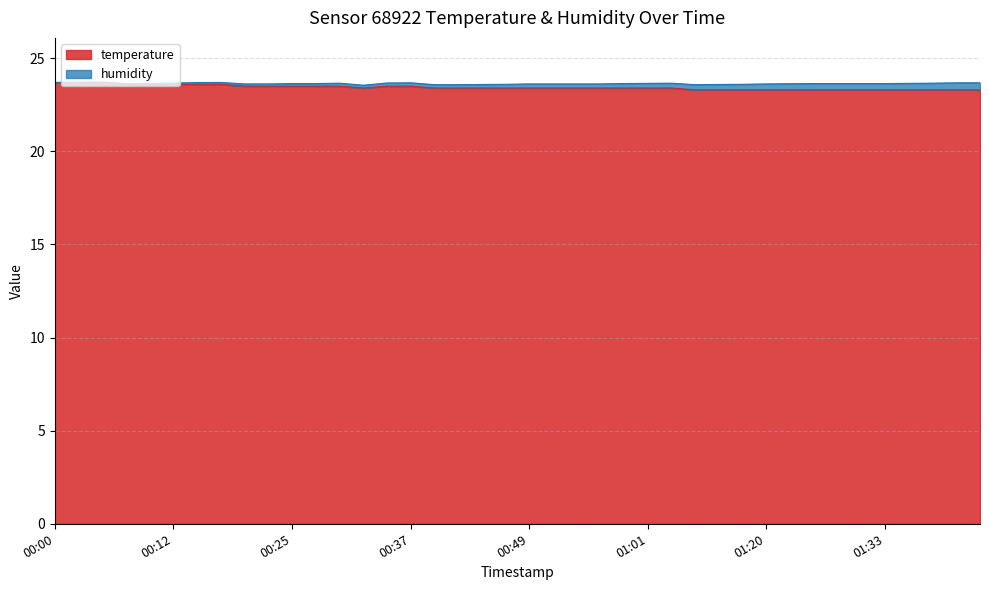

What is the minimum value shown in the chart?

23.3